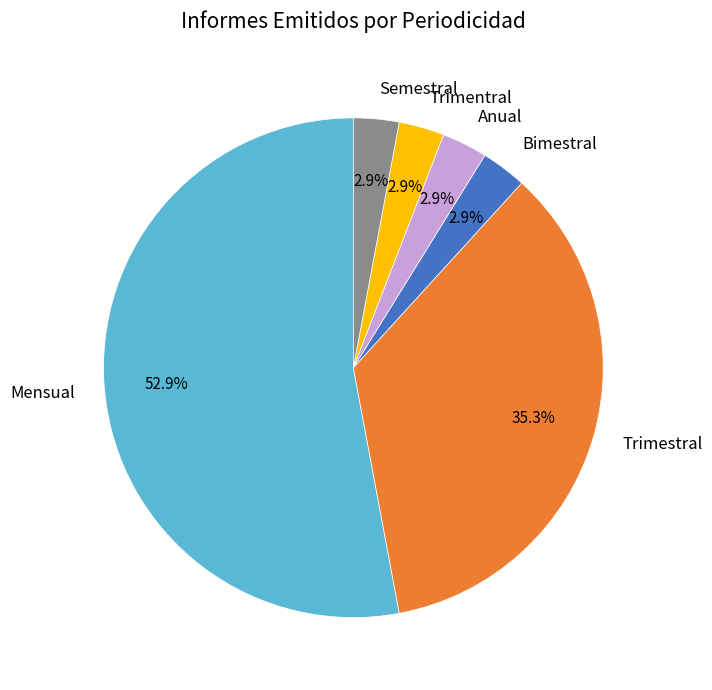

How much of the chart is everything except Bimestral?

97.1%